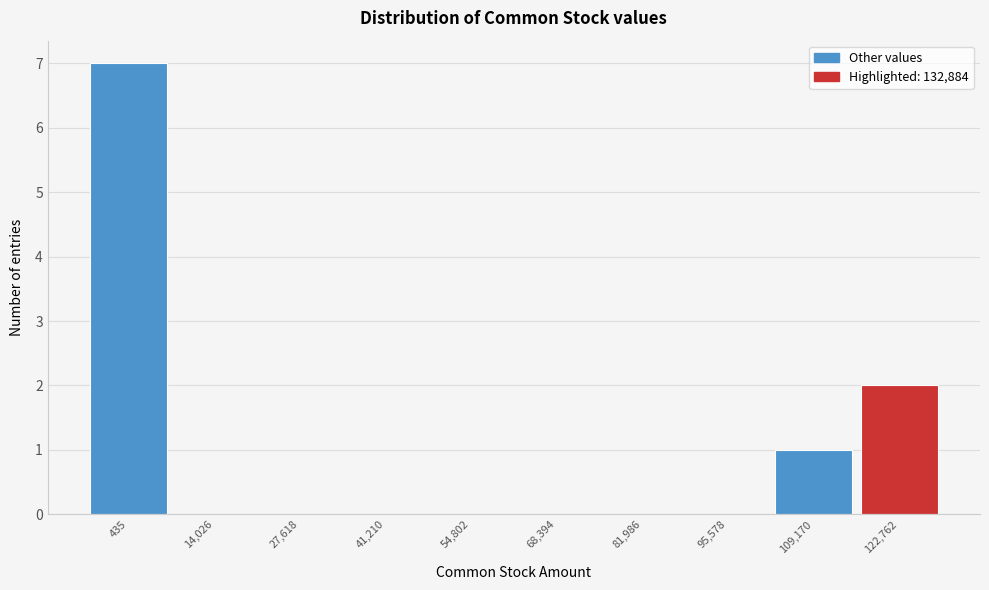

Reading left to right, transcribe all the data shown in this chart.

435=7	14,026=0	27,618=0	41,210=0	54,802=0	68,394=0	81,986=0	95,578=0	109,170=1	122,762=2